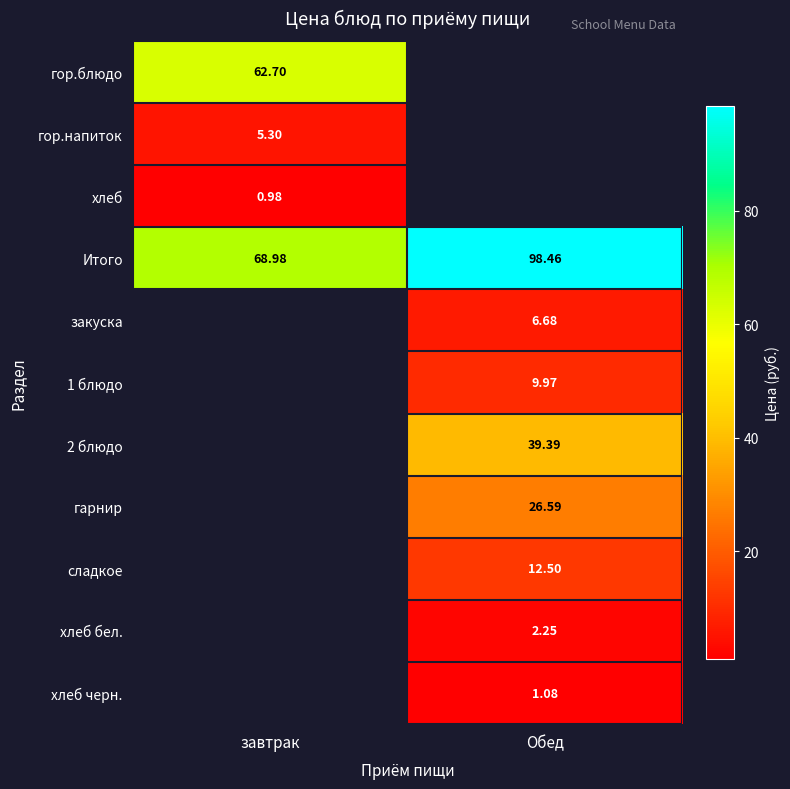

List the labels in order of Итого value, largest first.

Обед, завтрак